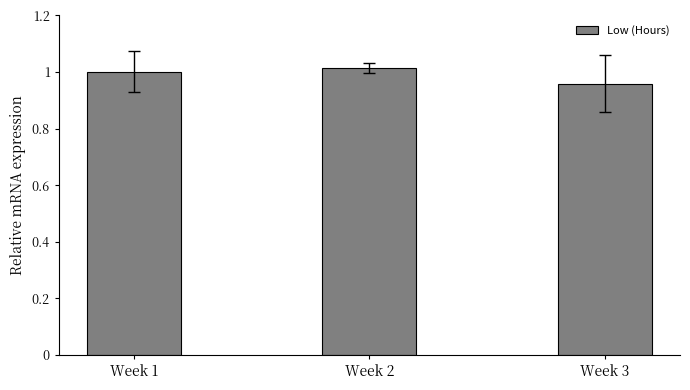

Where does the data first go above 1?

Week 1